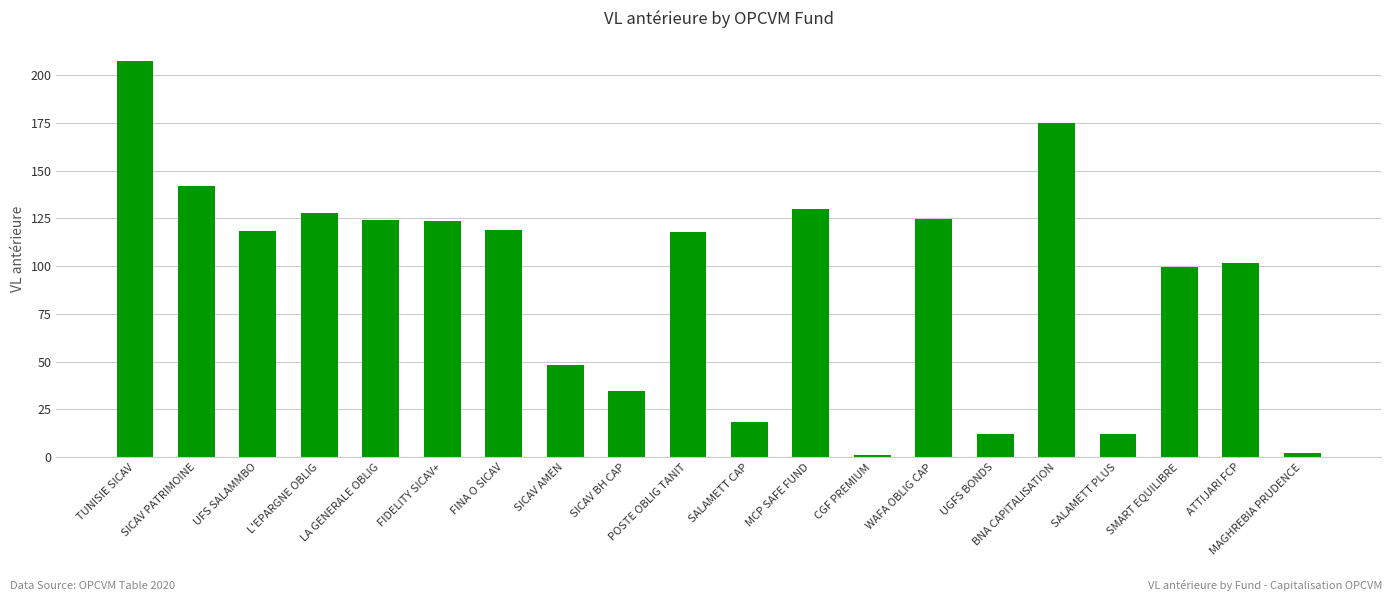

What is the difference between the values at SALAMETT CAP and FINA O SICAV?

100.8